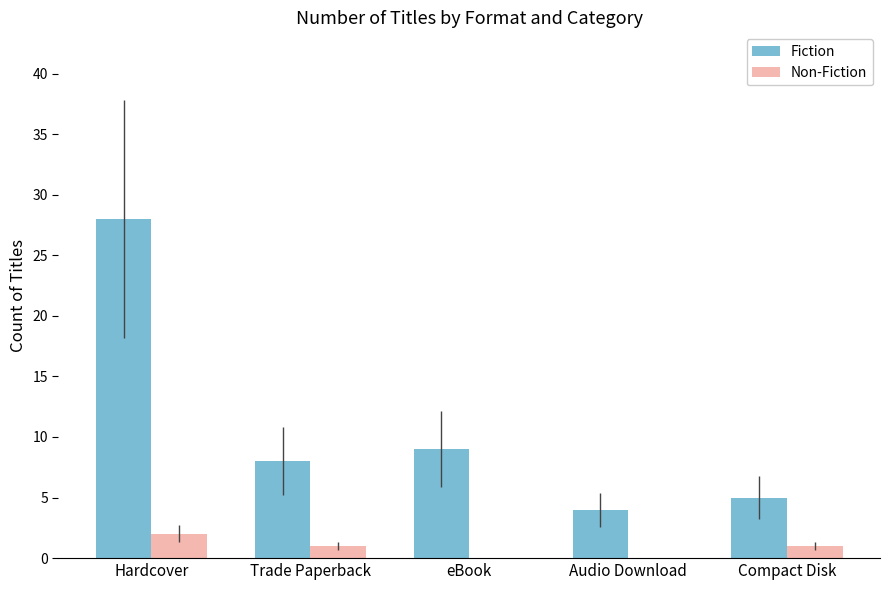

Reading right to left, transcribe all the data shown in this chart.

Fiction: Compact Disk=5	Audio Download=4	eBook=9	Trade Paperback=8	Hardcover=28
Non-Fiction: Compact Disk=1	Audio Download=0	eBook=0	Trade Paperback=1	Hardcover=2